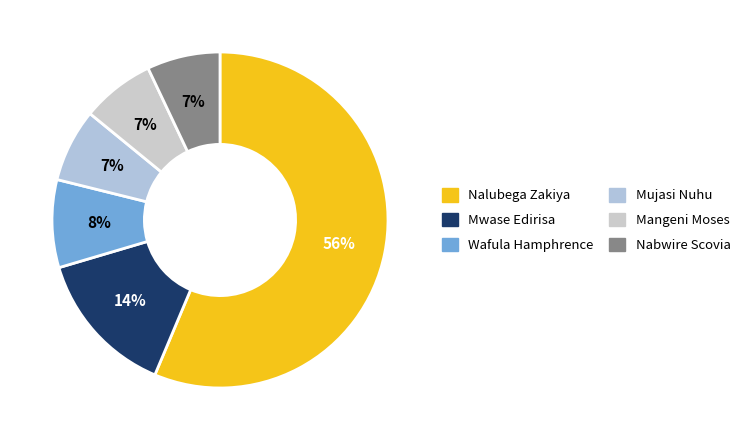

The Wafula Hamphrence slice represents 16% of the pie. True or false?

False